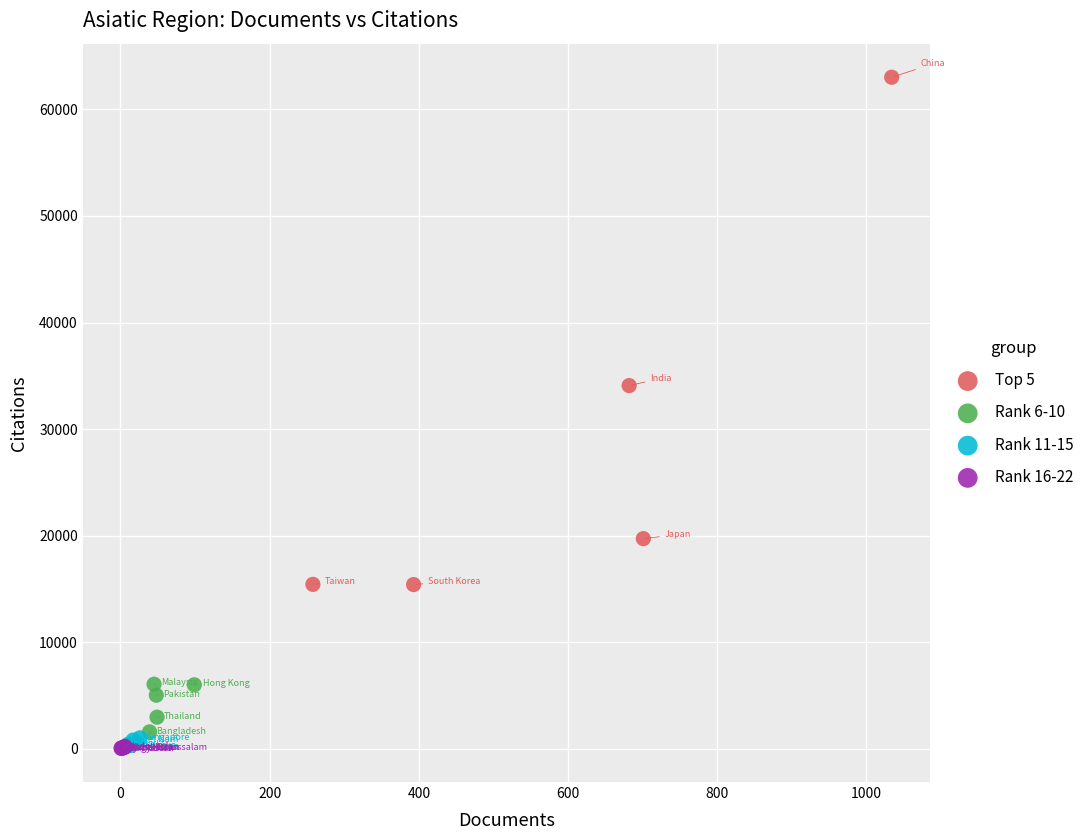

Which series has the largest Y range (max minus min)?

Top 5